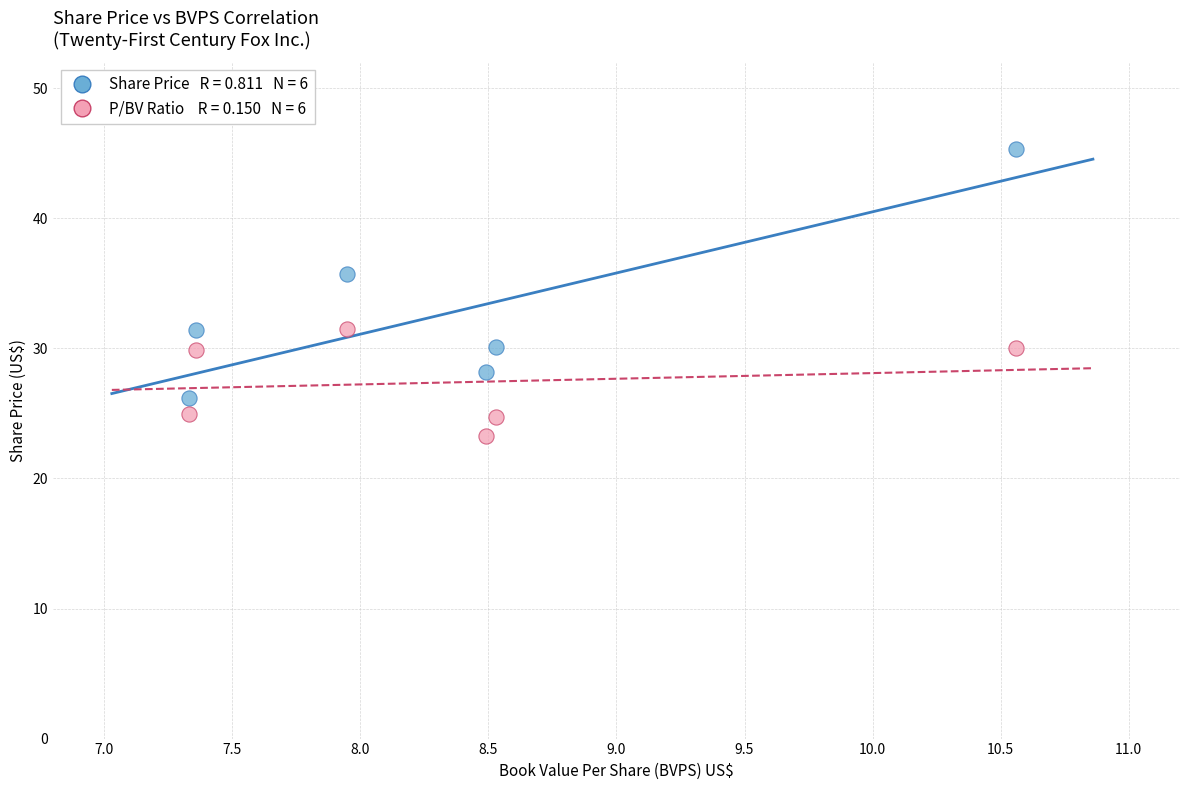

Across all series, what Y value is closest to 34?

35.8